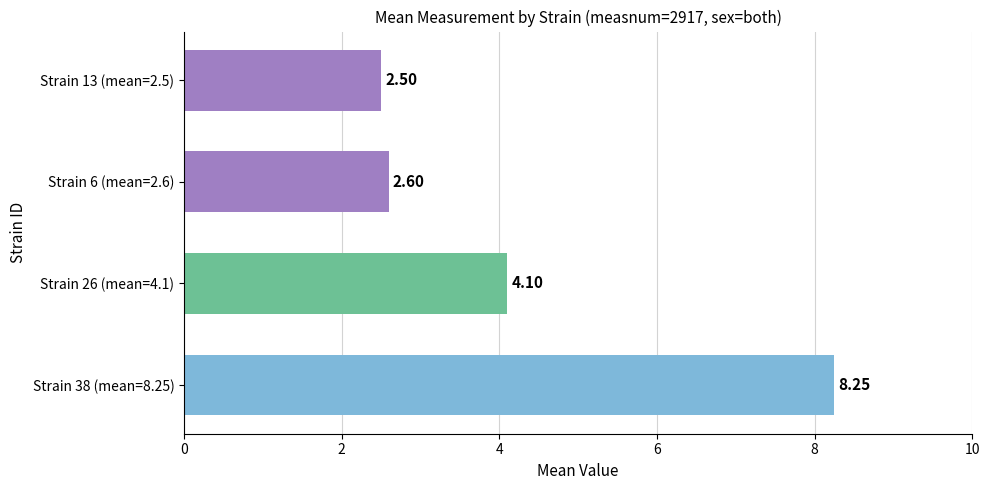

Rank the categories by value from lowest to highest.

Strain 13 (mean=2.5), Strain 6 (mean=2.6), Strain 26 (mean=4.1), Strain 38 (mean=8.25)